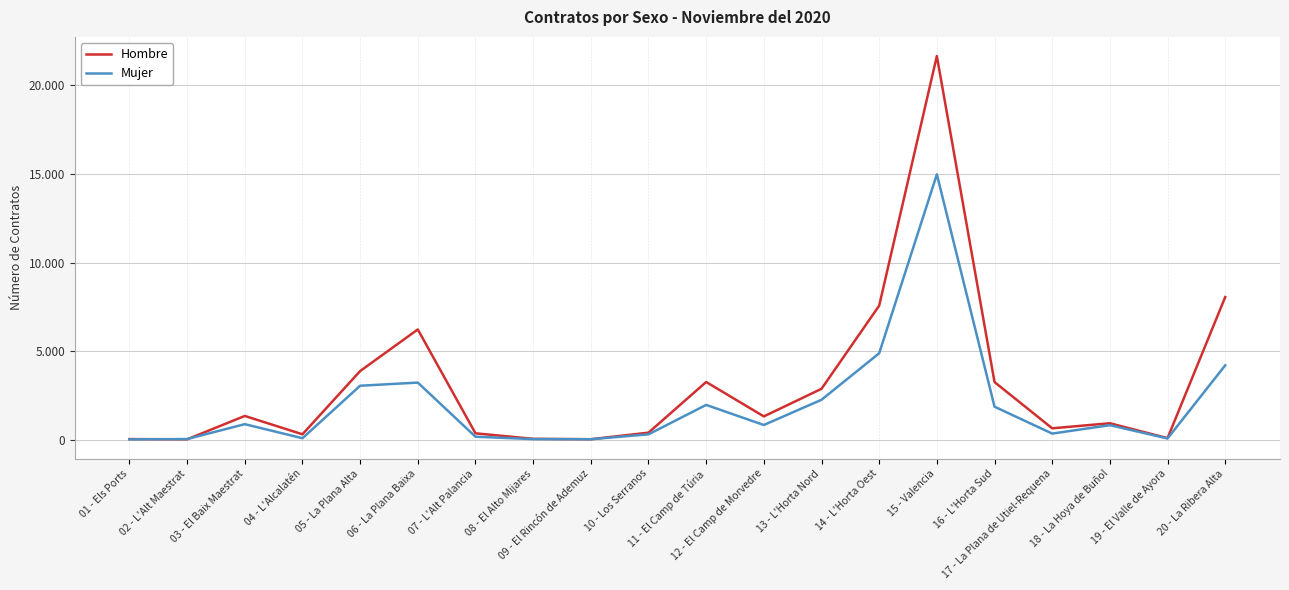

What is the value of the Mujer point at the 11th from the left?

1980